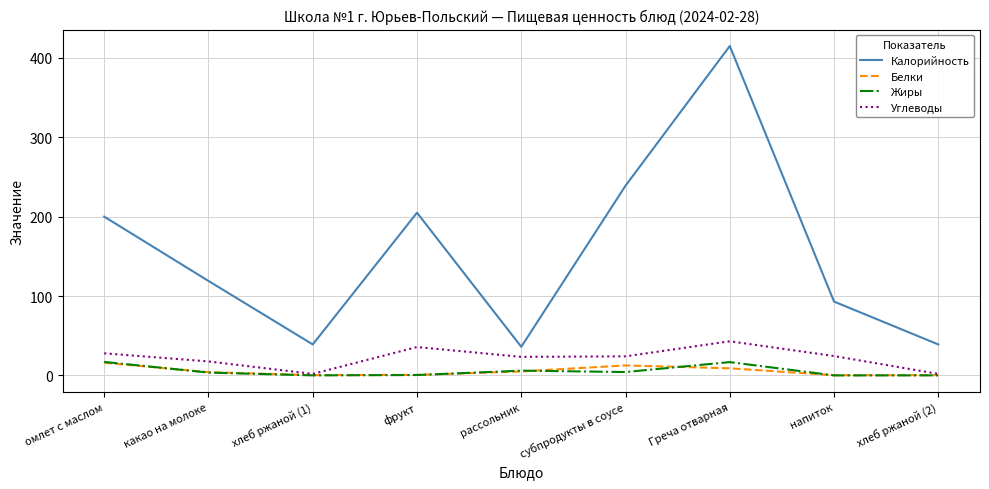

How many interior local peaks does the Углеводы series have?

2